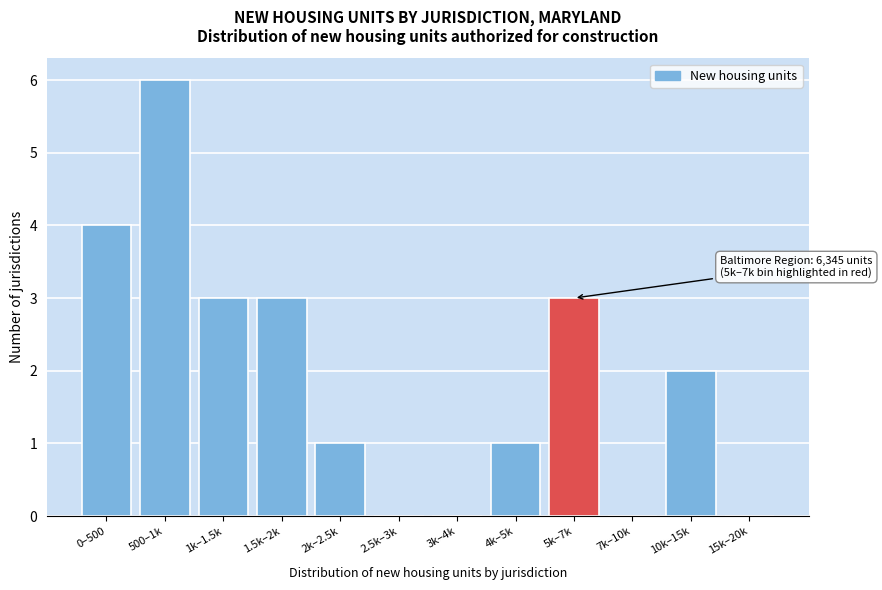

Reading left to right, what are all the values shown in this chart?

0–500=4	500–1k=6	1k–1.5k=3	1.5k–2k=3	2k–2.5k=1	2.5k–3k=0	3k–4k=0	4k–5k=1	5k–7k=3	7k–10k=0	10k–15k=2	15k–20k=0